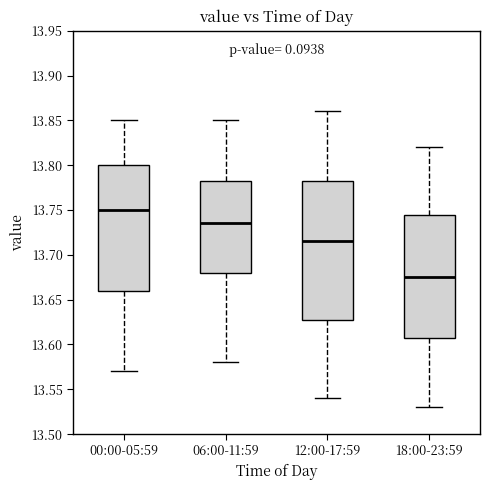

Where is the lower edge of the box for 06:00-11:59 on the y-axis? The values are not printed on the chart, so give them approximately, as read against the axis.

13.680